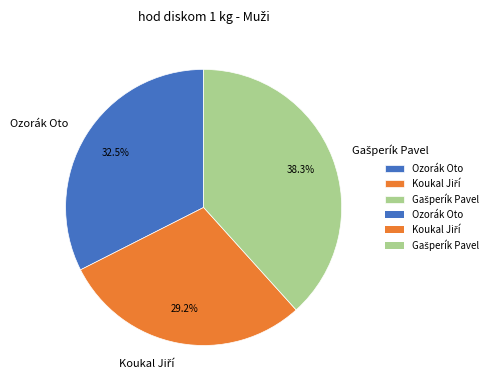

How many segments does this pie chart have?

3